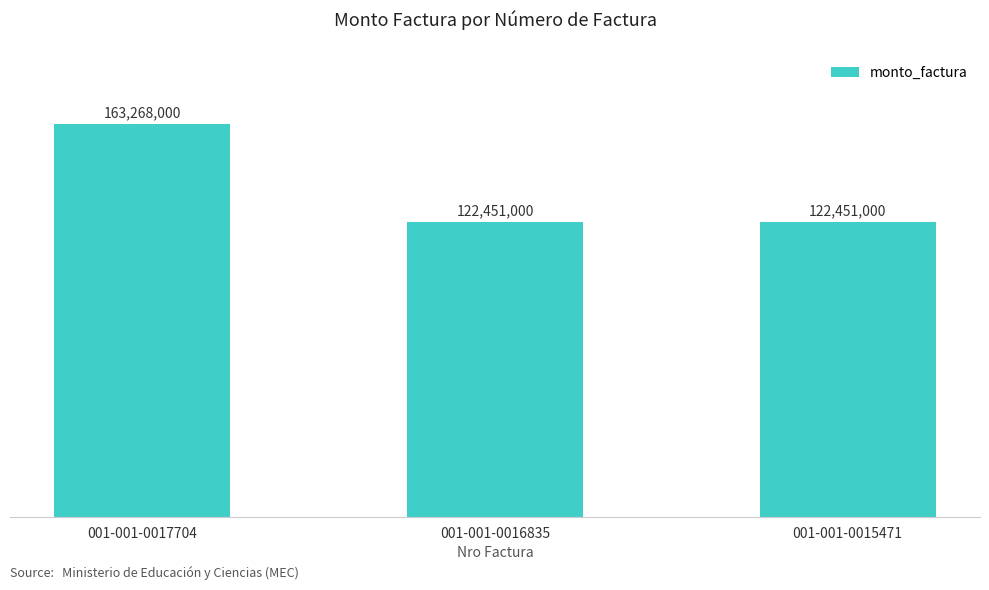

At which category does the chart reach its minimum across all series?

001-001-0016835